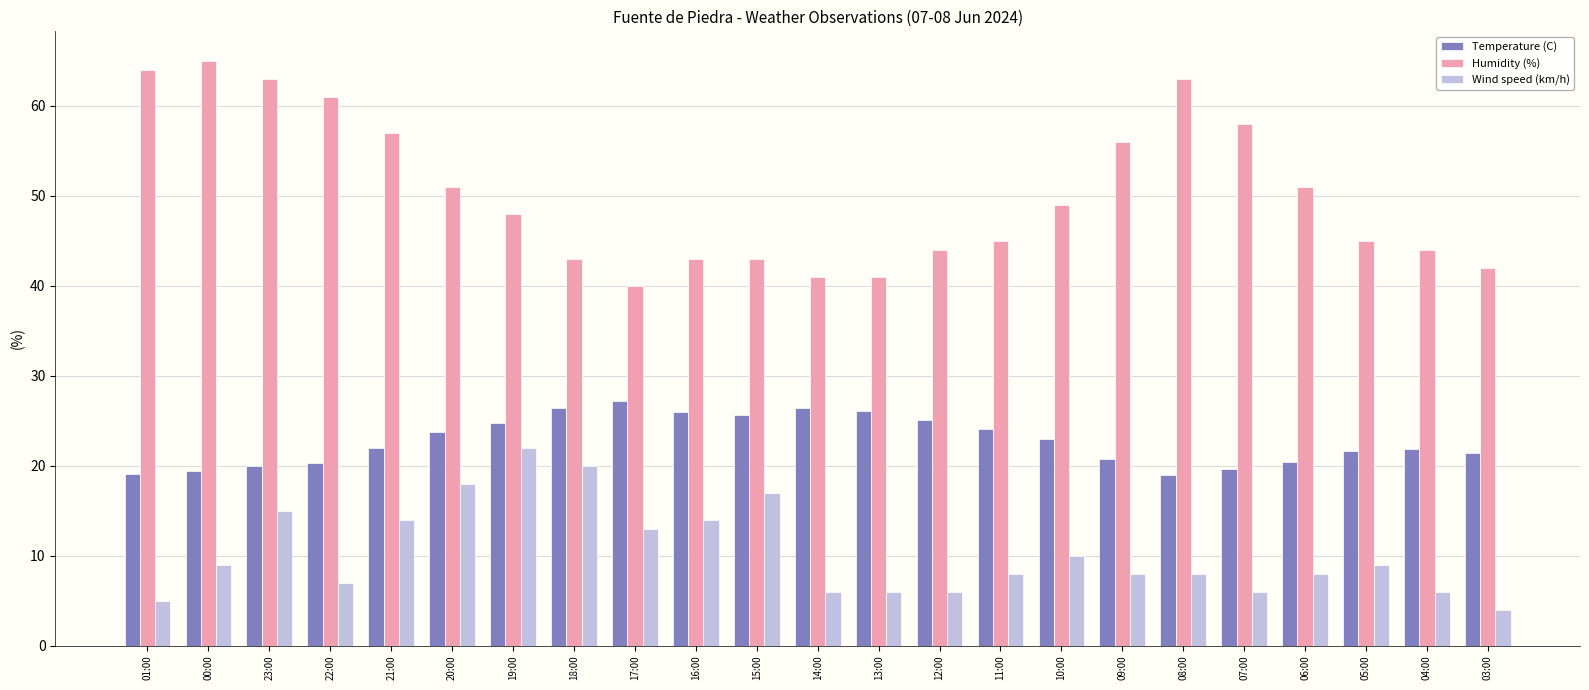

What is the minimum value shown in the chart?

4.0